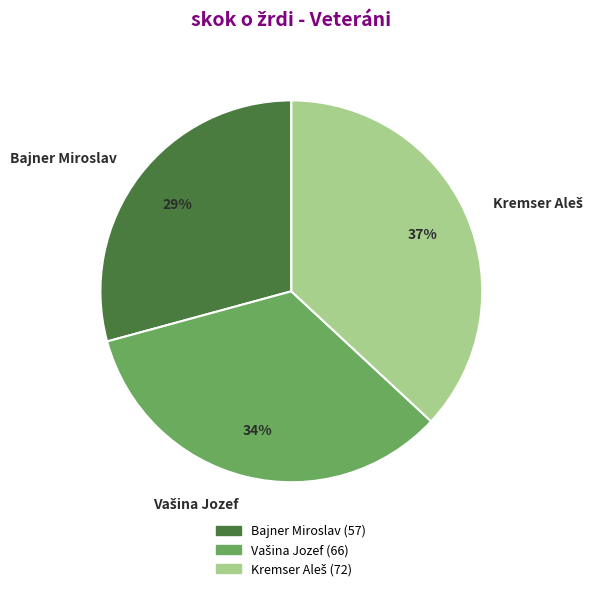

Is it true that Bajner Miroslav is 29% of the pie?

True